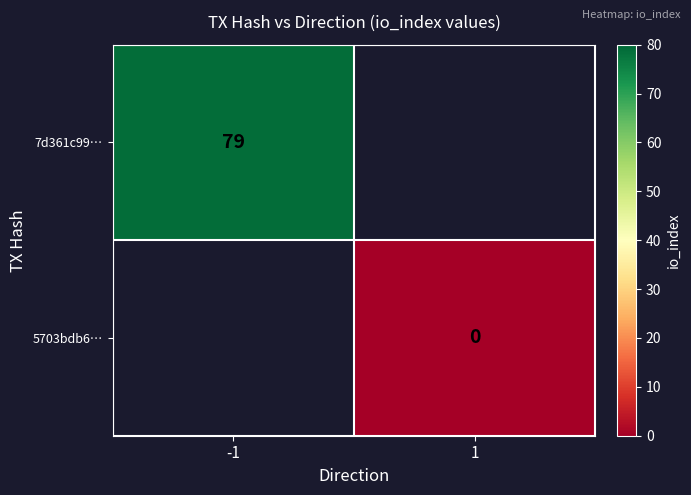

The value of 7d361c99… at -1 is 129. True or false?

False